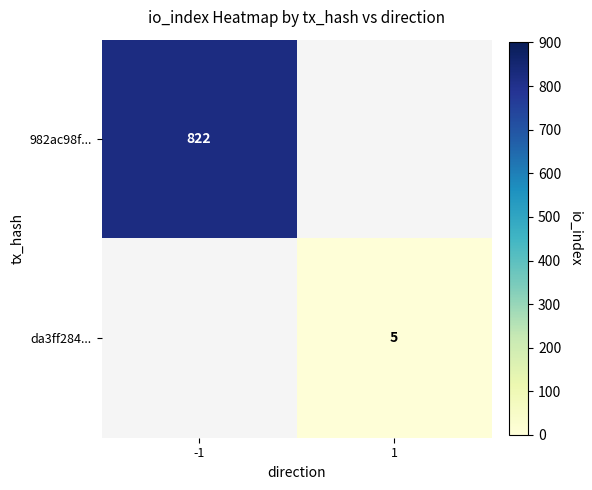

At how many categories does at least one series exceed 195?

1